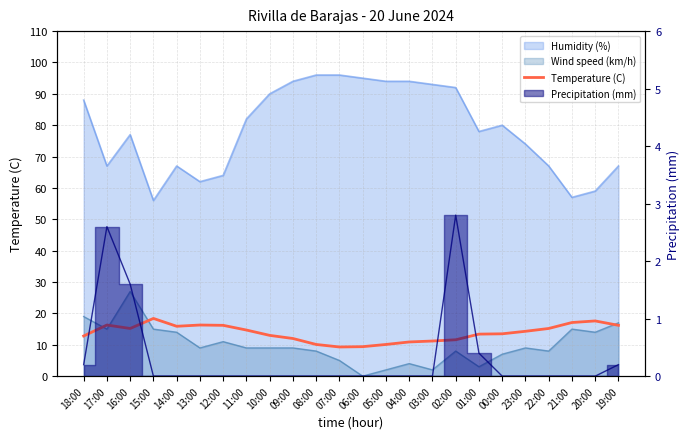

What is the average value?

13.8